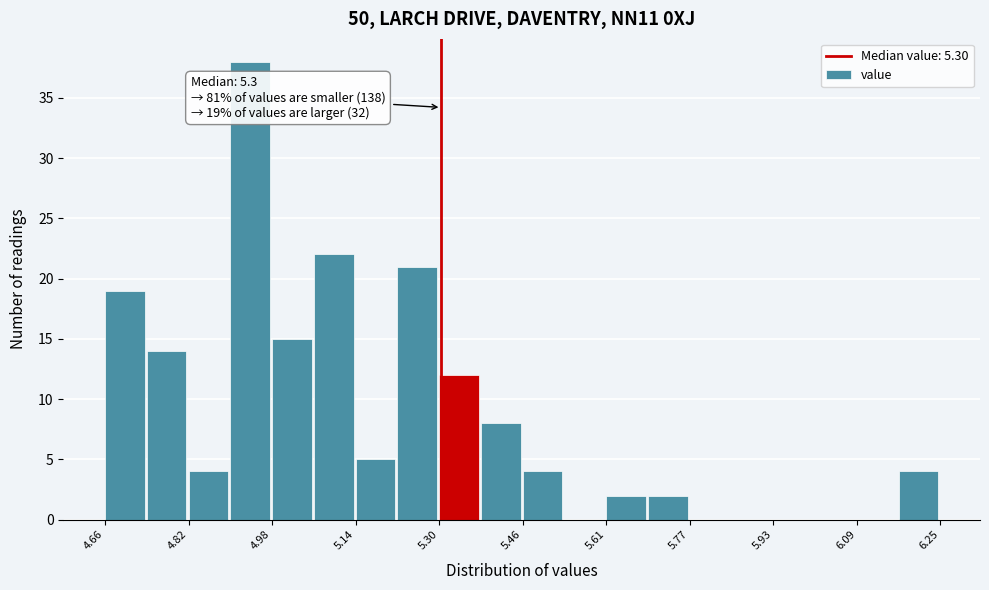

Around what value on the x-axis is the tallest bar? Give the approximate position of its centre, as read against the axis.

4.94